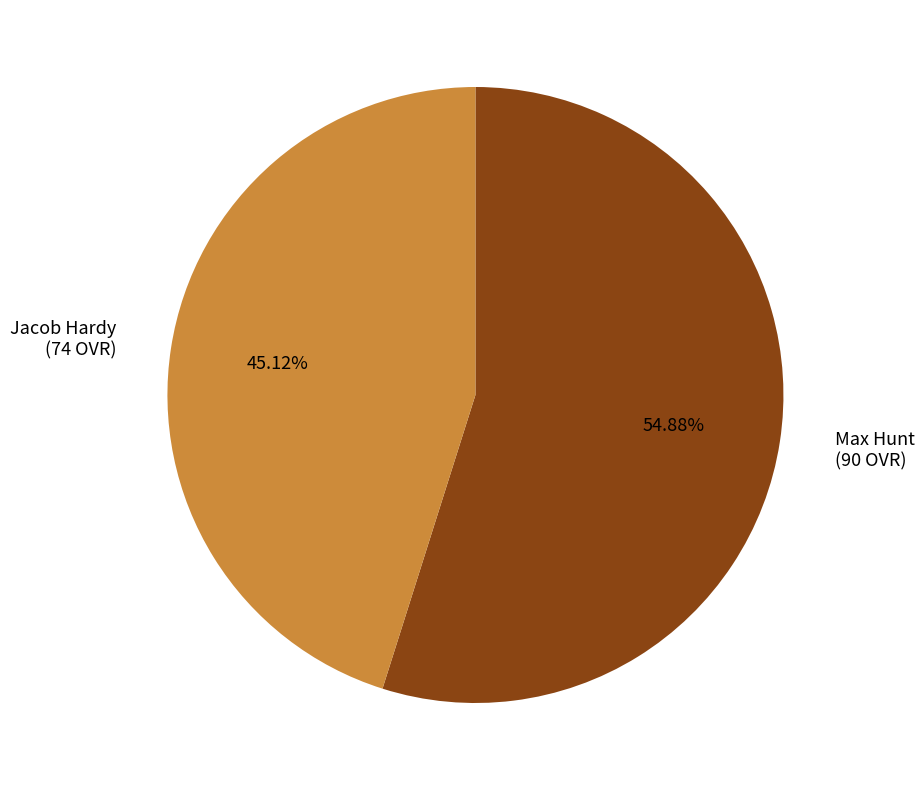

What is the largest slice in the pie chart?

Max Hunt